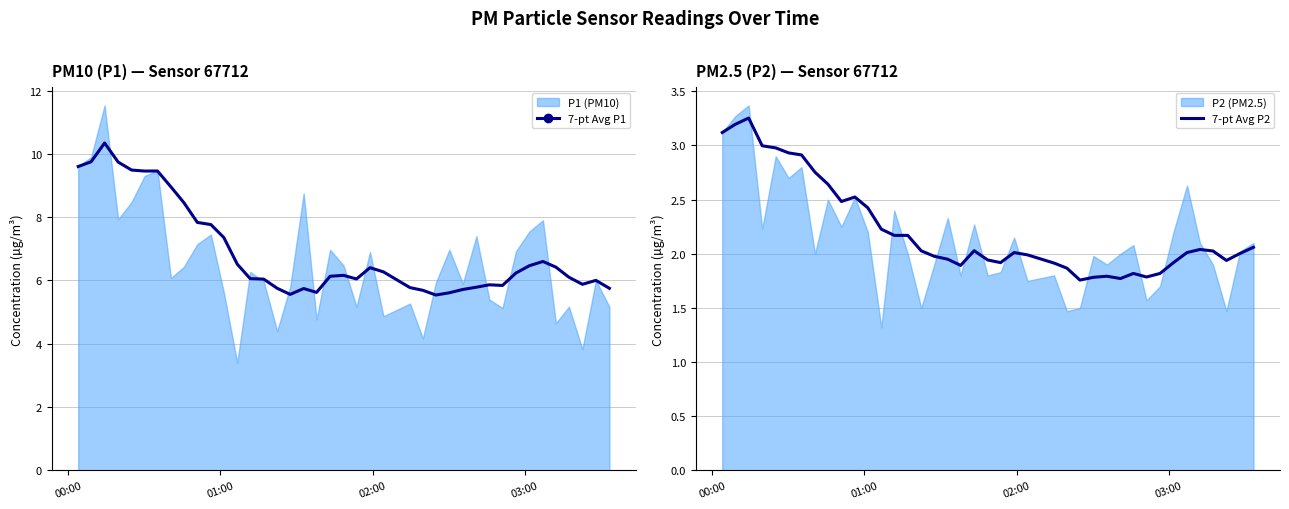

What is the lowest value of the 7-pt Avg P1 series?

5.5